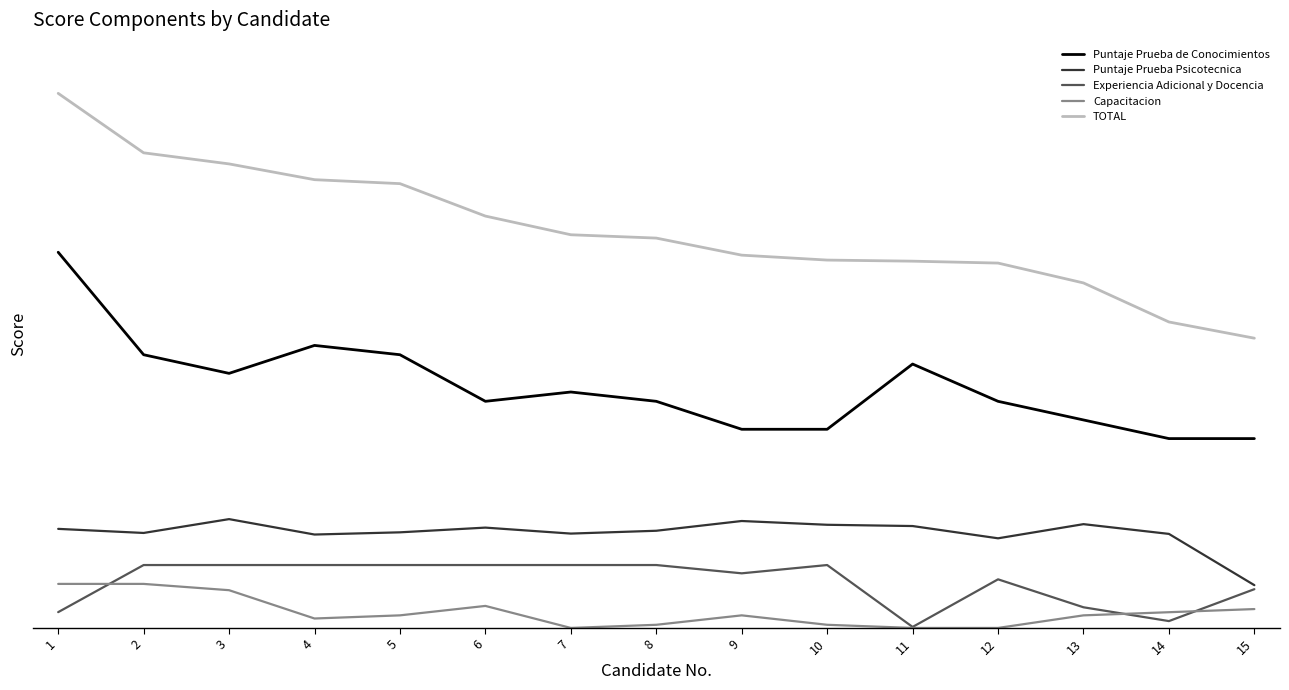

Which category has the lowest value across all series?

7